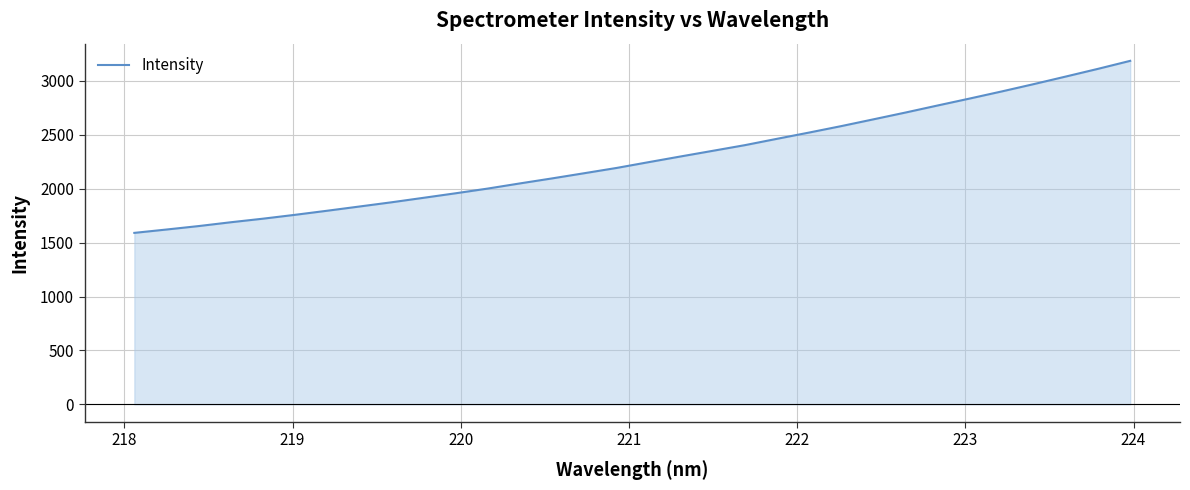

What is the difference between the maximum and minimum values?

1595.7